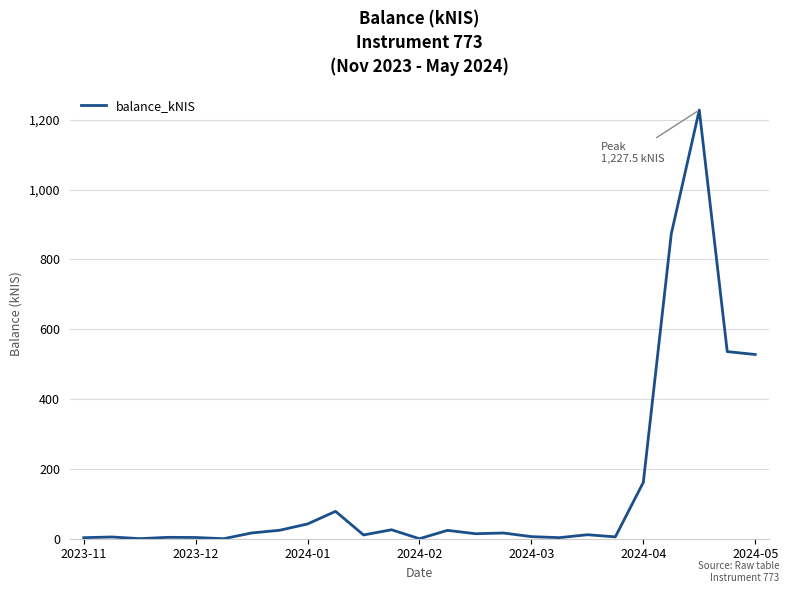

What is the difference between the maximum and minimum values?

1227.5